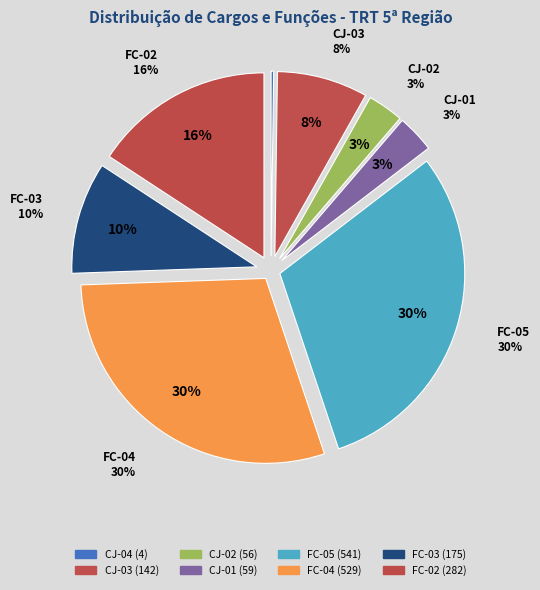

Count the number of slices in the pie.

8